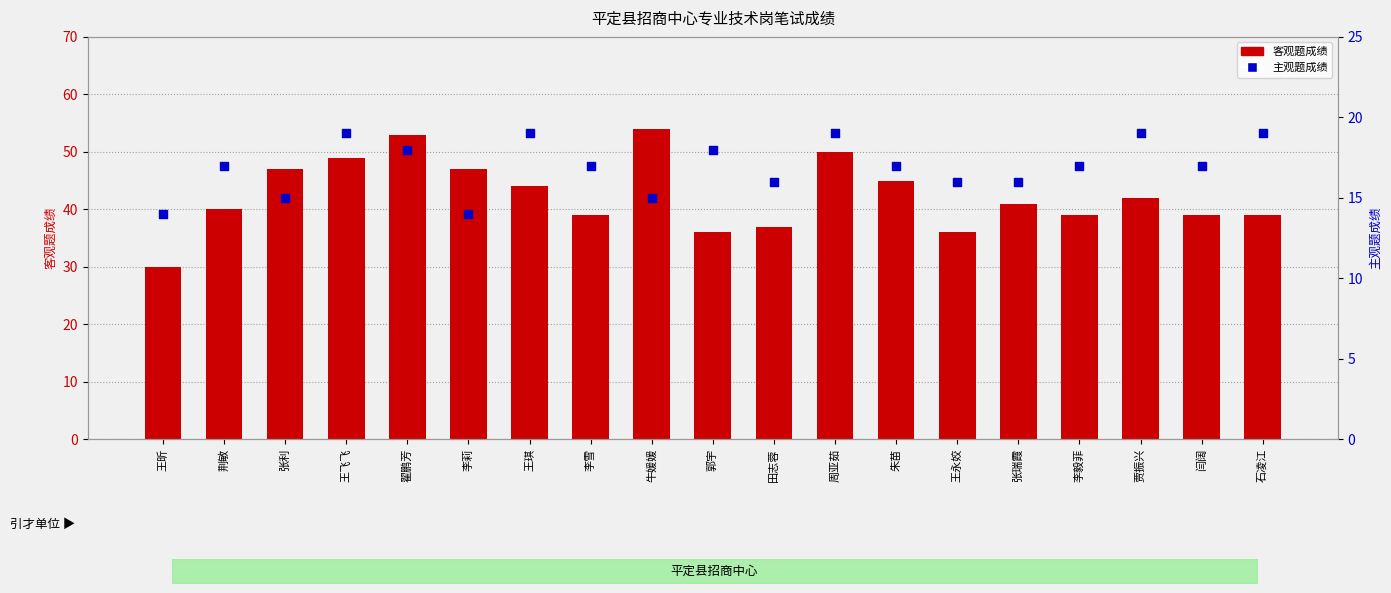

Which series has the widest spread of Y values?

客观题成绩